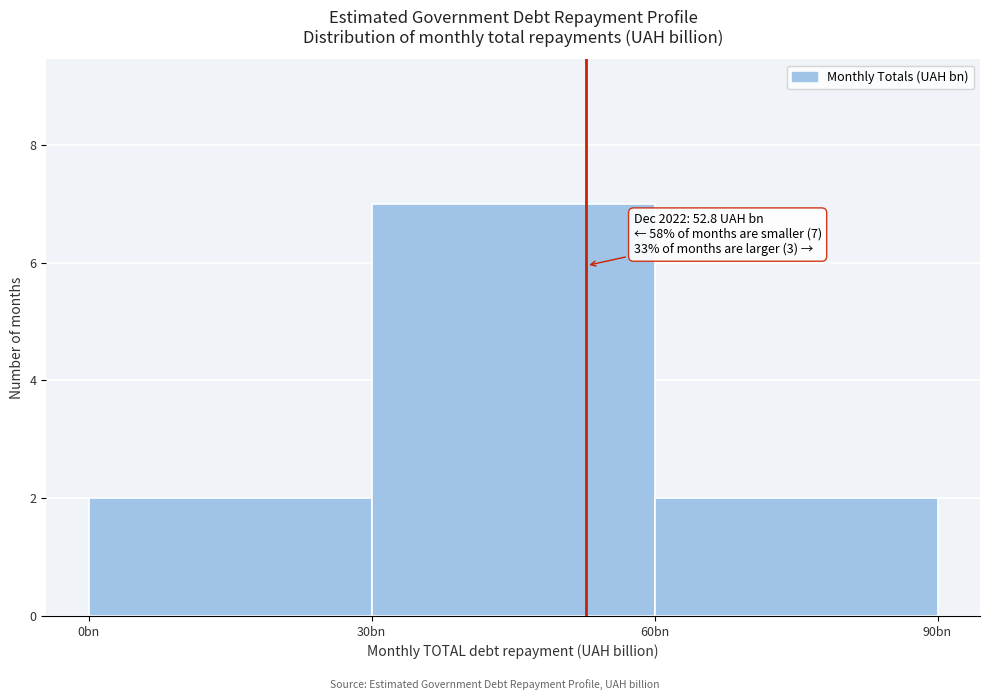

Reading left to right, what are all the values shown in this chart?

2	7	2